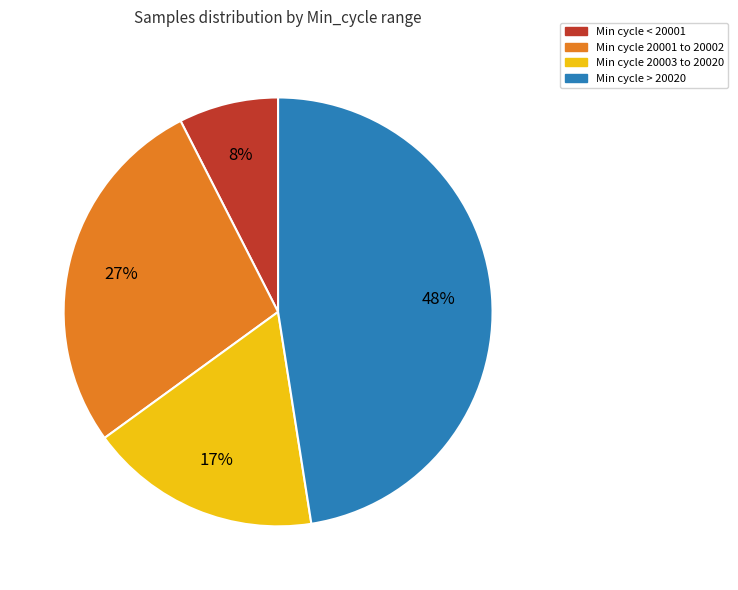

To the nearest percent, what is the average slice percentage?

25%